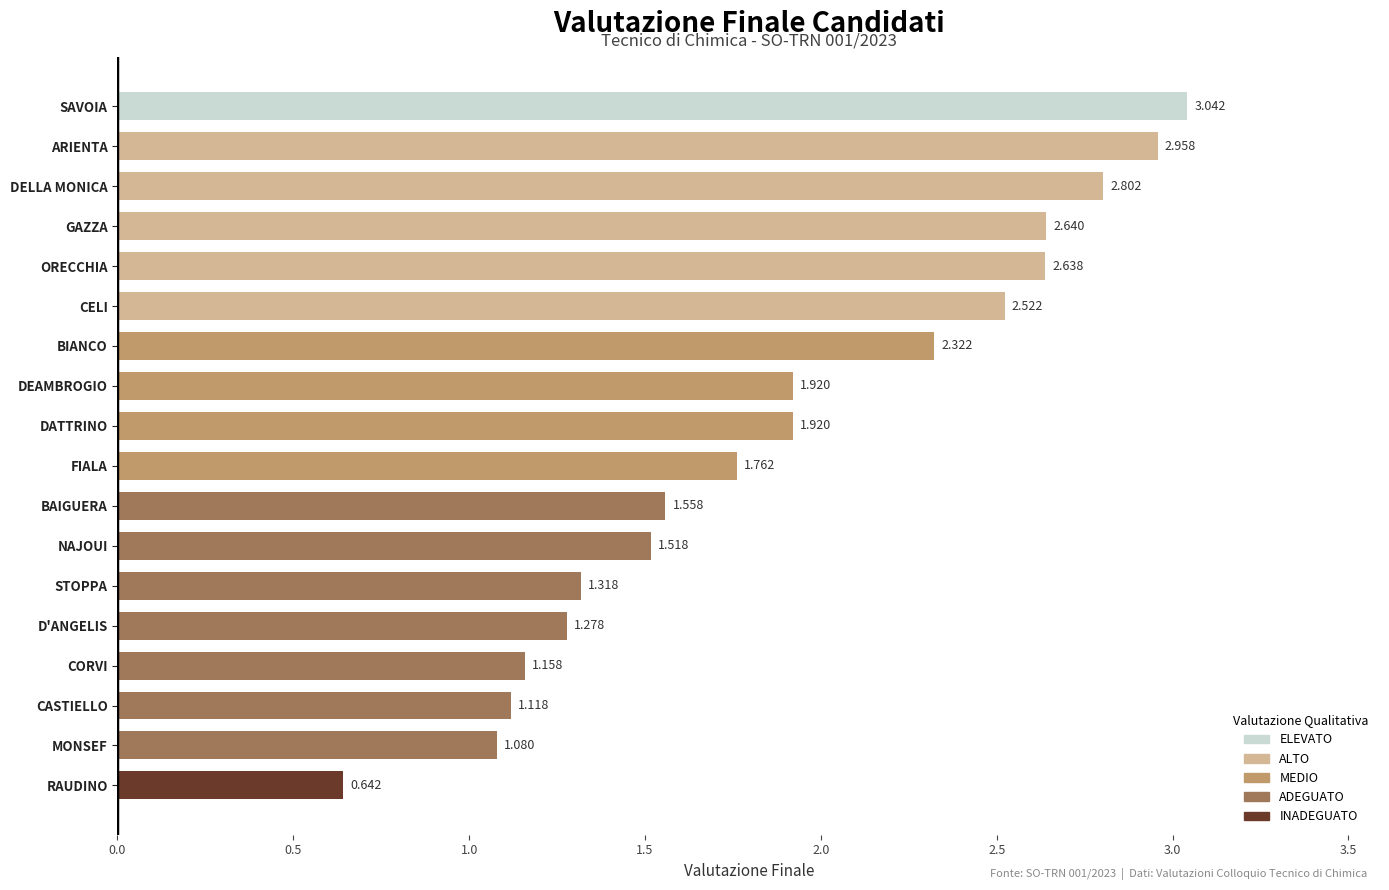

Between NAJOUI and CASTIELLO, which is larger?

NAJOUI